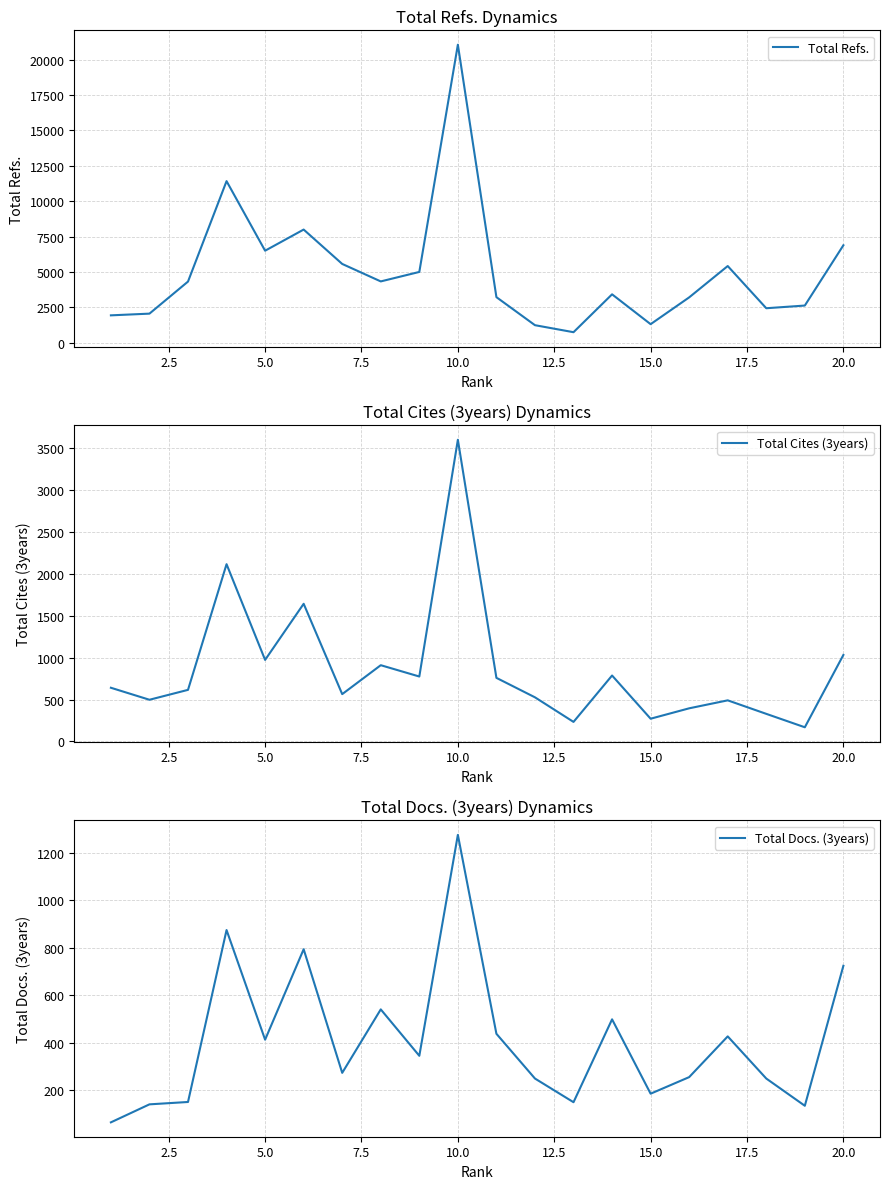

What is the greatest value displayed?

21067